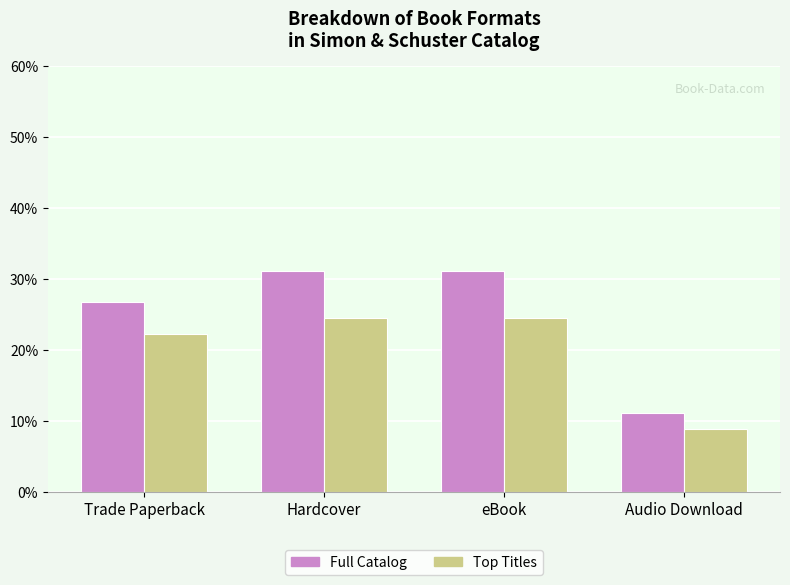

Are the bars horizontal?

No